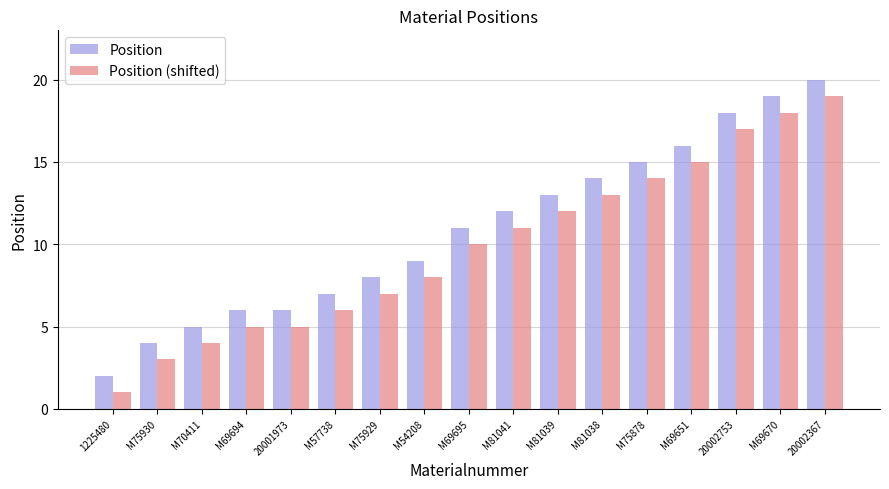

What is the average value of the Position series?

11